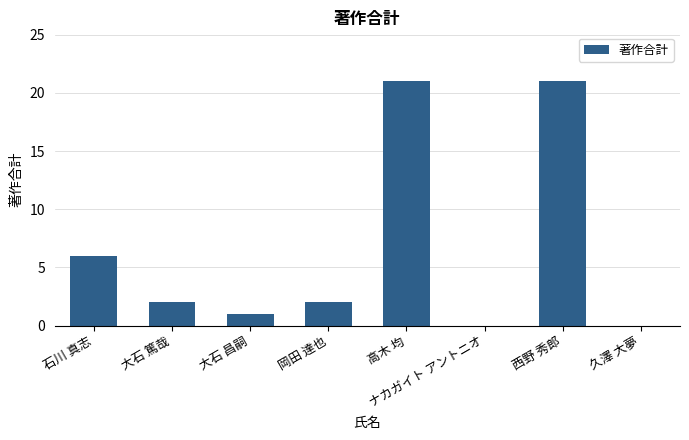

The value at 石川 真志 is 6. True or false?

True